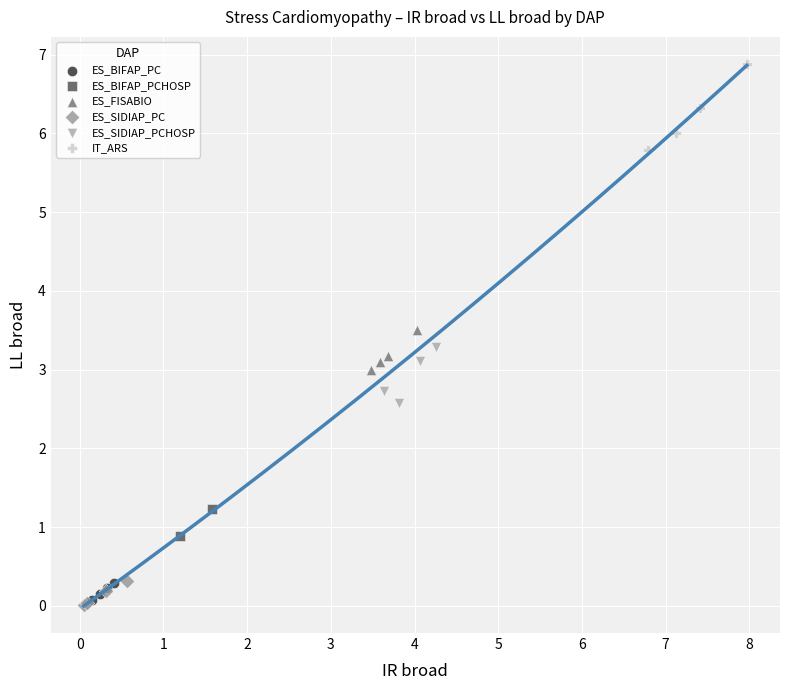

Which series has the largest Y range (max minus min)?

IT_ARS